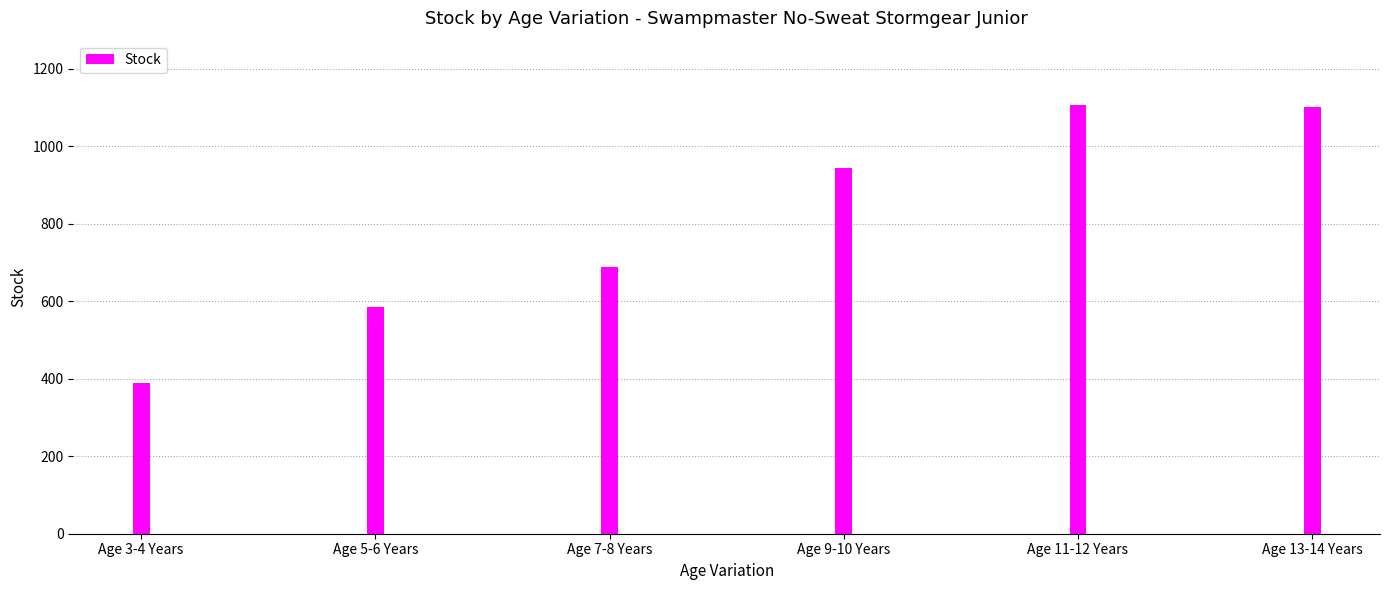

What position from the right is Age 3-4 Years?

6